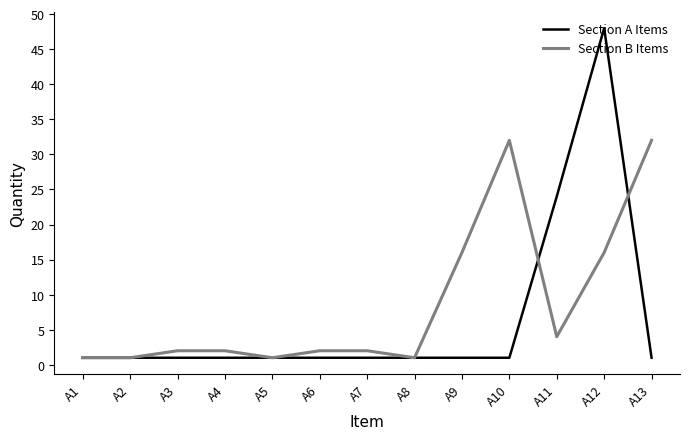

What is the difference between the maximum and minimum values in the Section B Items series?

31